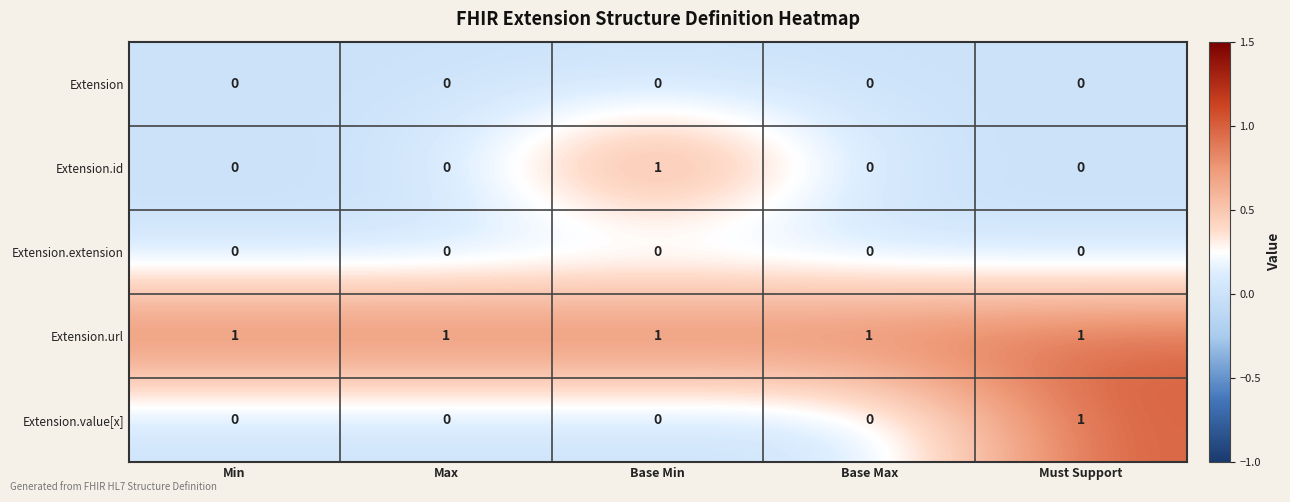

What is the spread (max minus min) of values at Base Min?

1